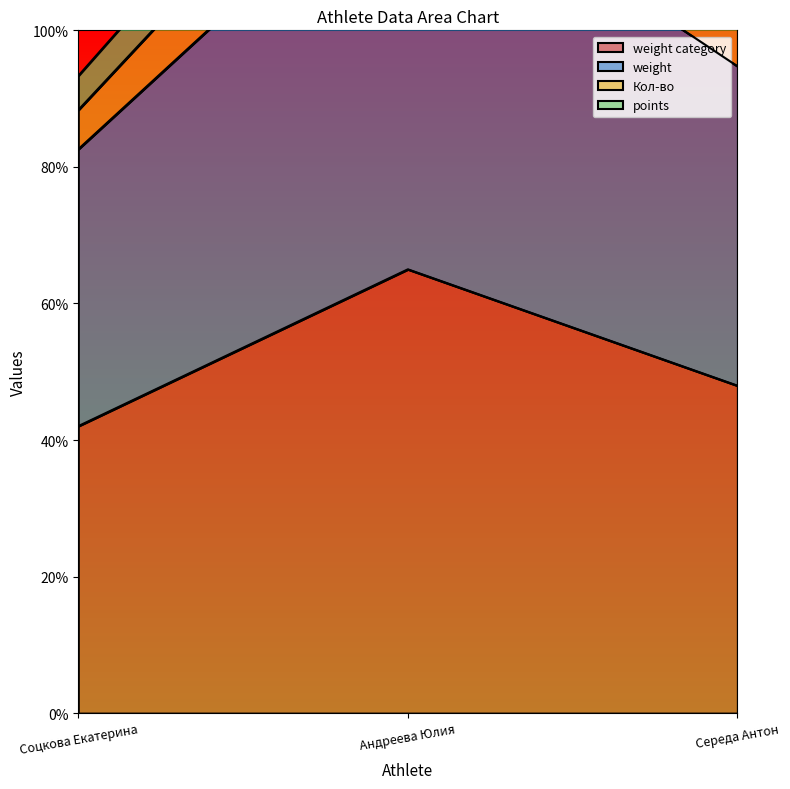

What is the sum of all weight category values?

155.0